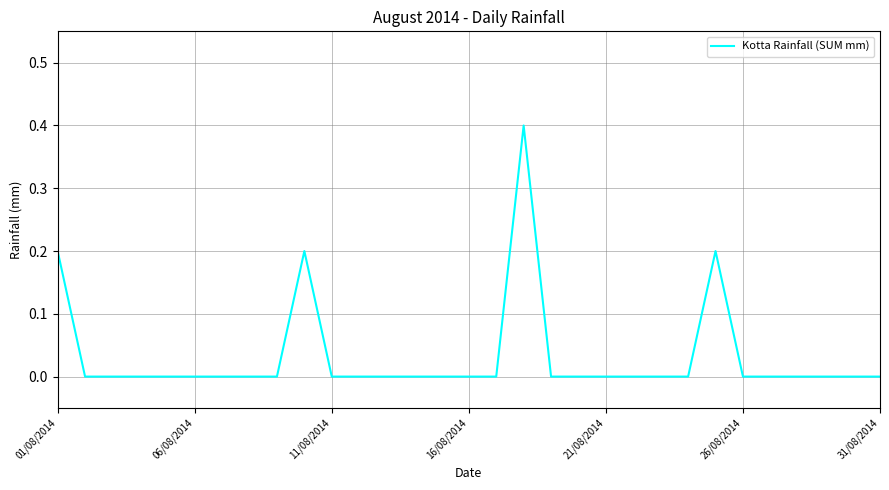

What is the greatest value displayed?

0.4